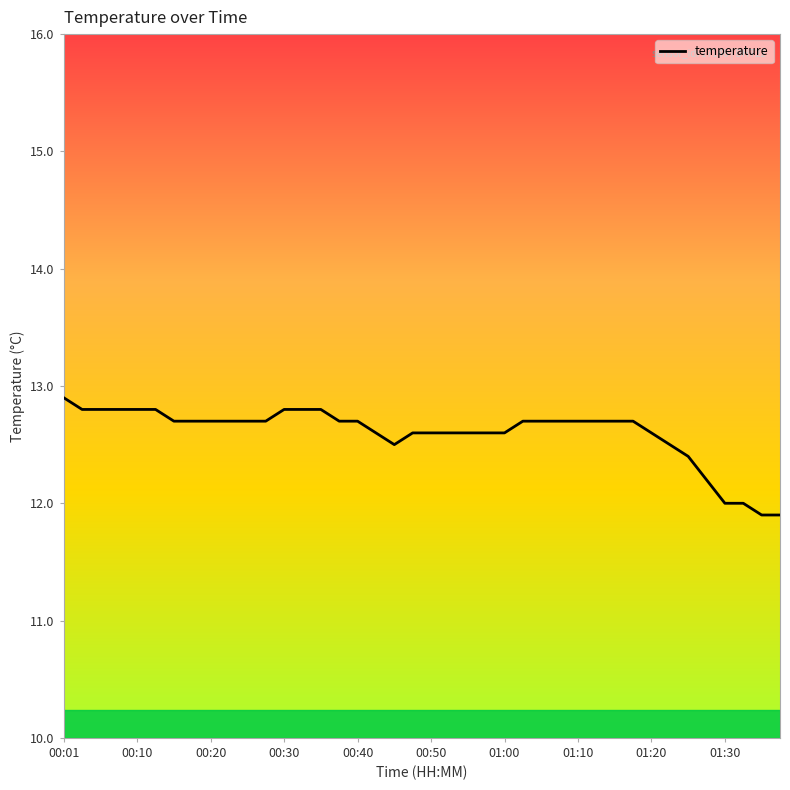

What is the difference between the maximum and minimum values?

1.0